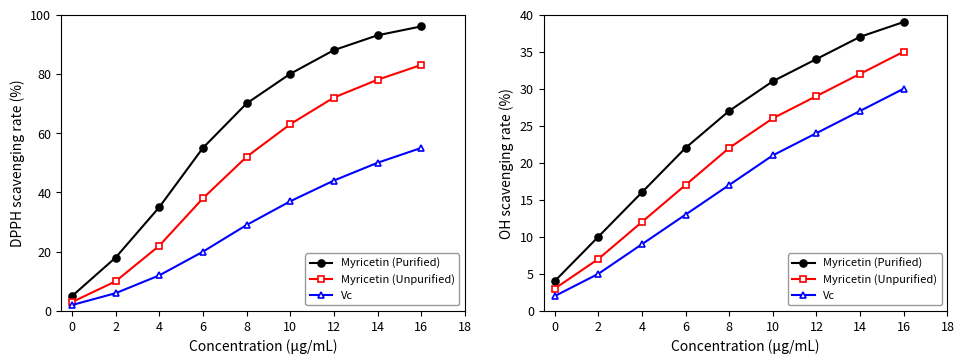

Does the chart display data point markers on the line(s)?

Yes